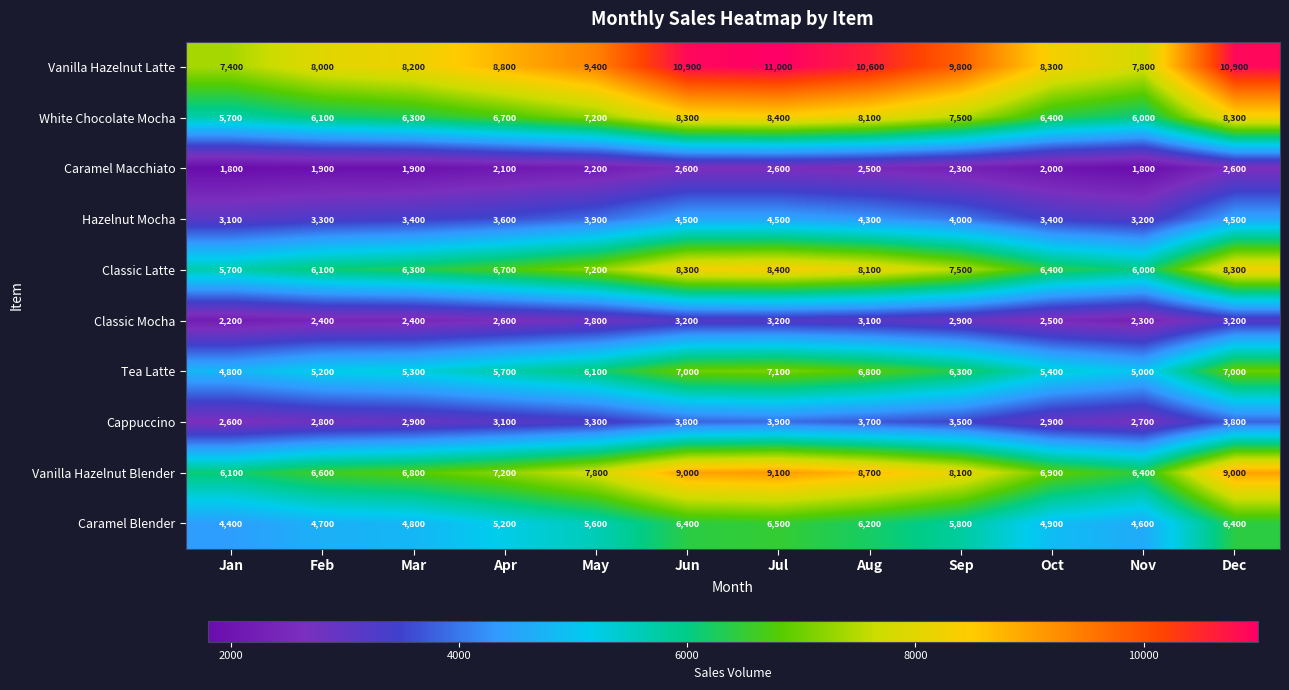

The Hazelnut Mocha series shows 1737 at Jun. True or false?

False